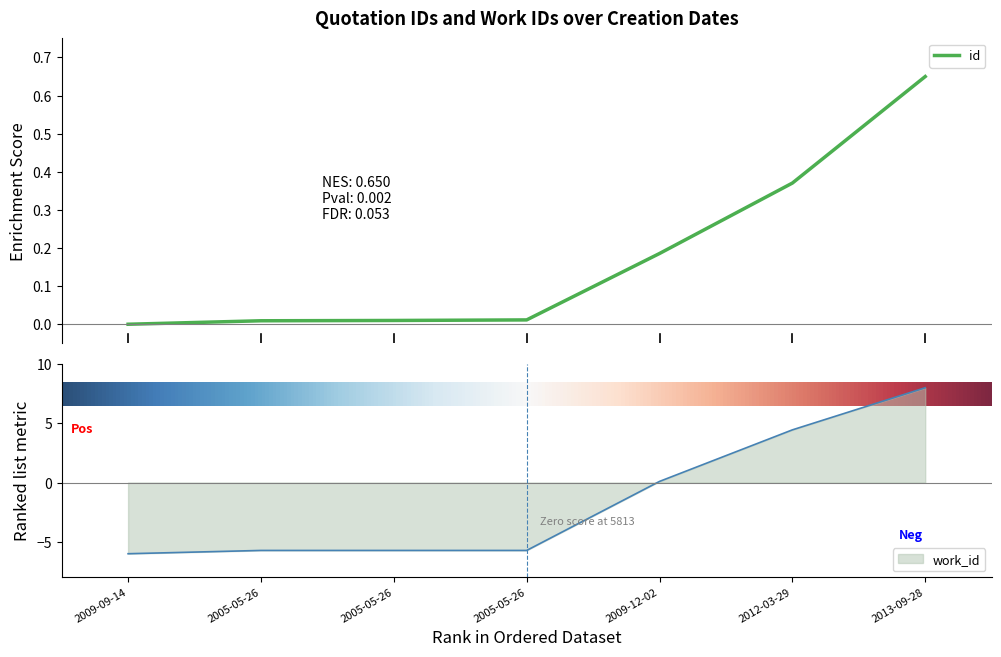

Reading left to right, transcribe all the data shown in this chart.

id: 0.0	0.0	0.0	0.0	0.2	0.4	0.7
work_id: -6.0	-5.7	-5.7	-5.7	0.1	4.4	8.0